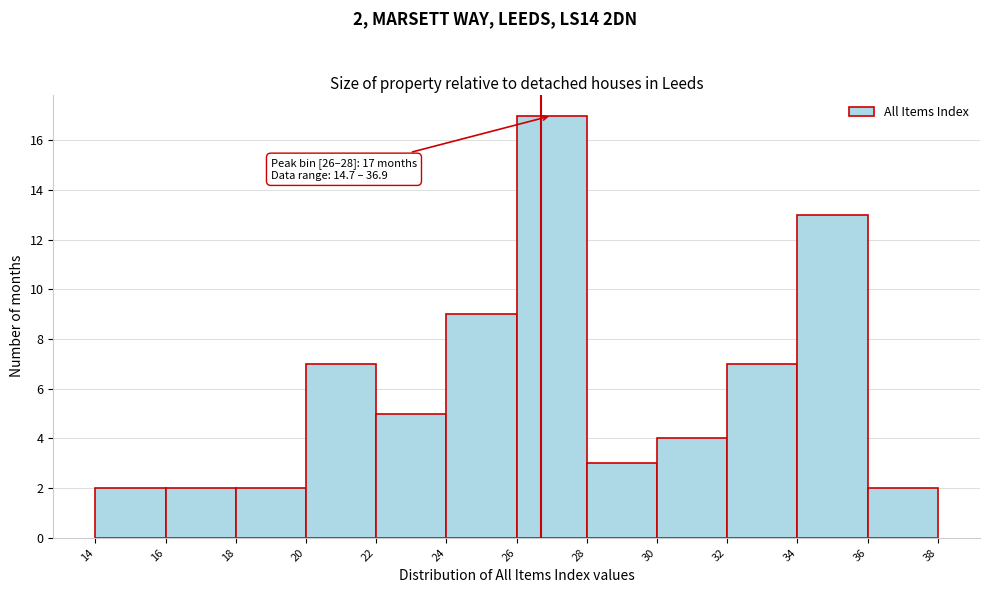

Which range on the x-axis has the tallest bar?

26 to 28